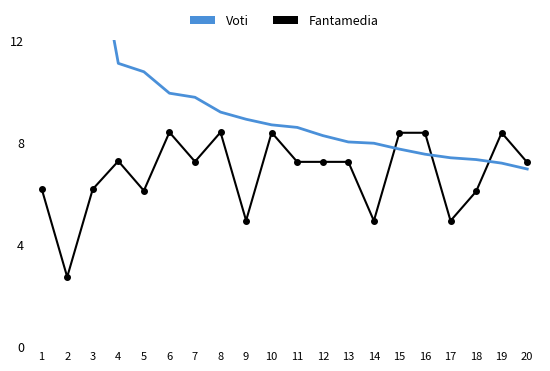

Between 10 and 15, which is larger?

10